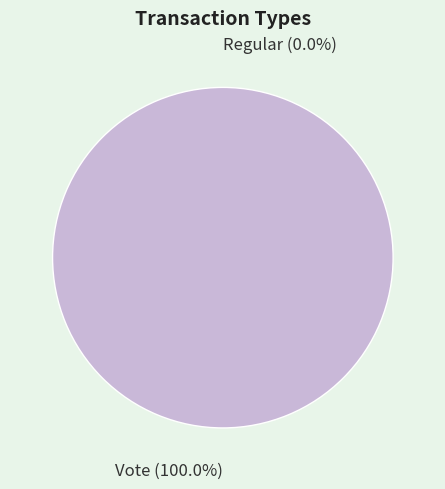

True or false: Regular accounts for 0% of the total.

True